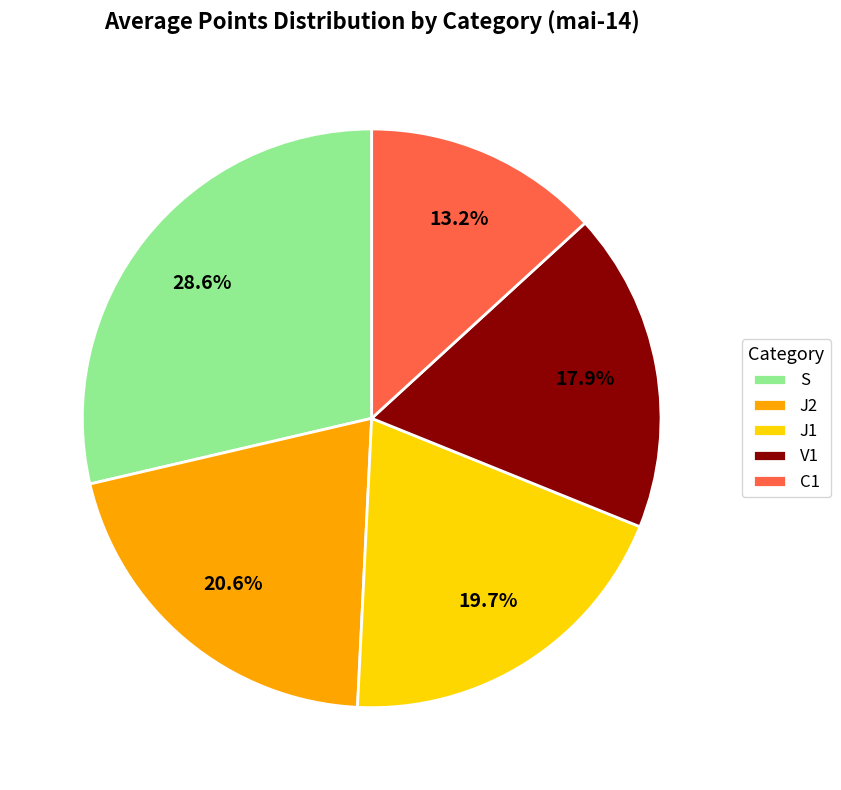

Which category has the smallest portion of the pie?

C1